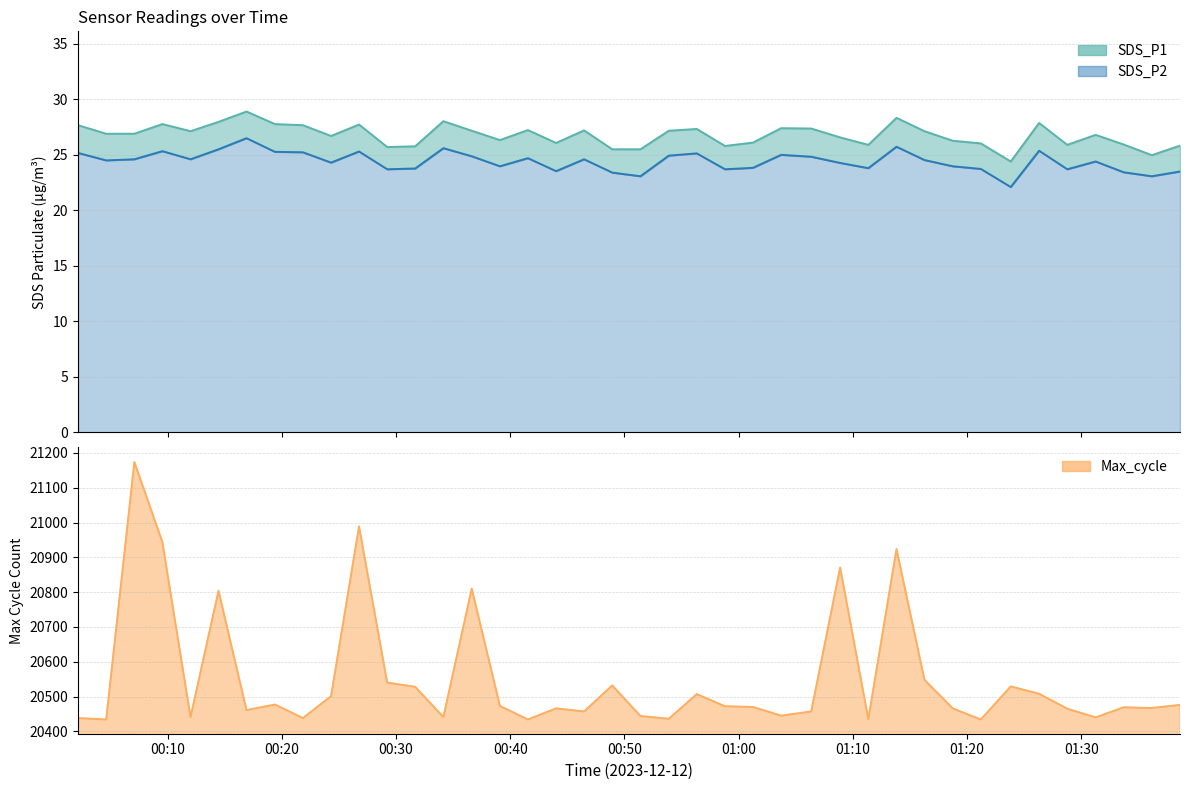

What is the lowest value of the SDS_P2 series?

22.1